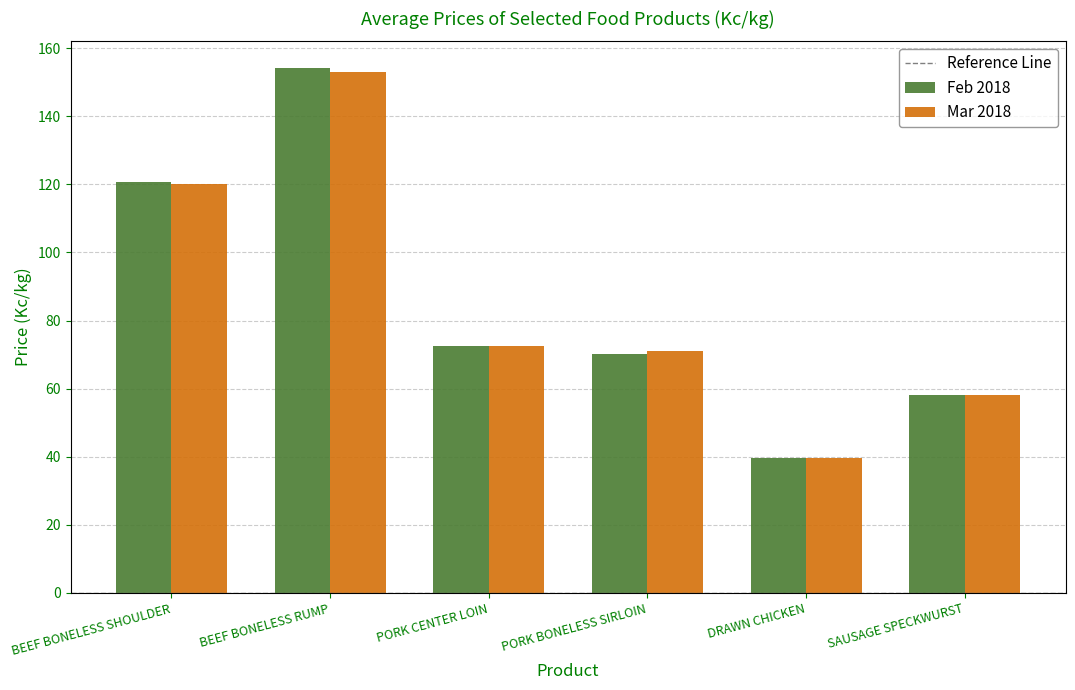

Read the Mar 2018 value at BEEF BONELESS SHOULDER.

120.0